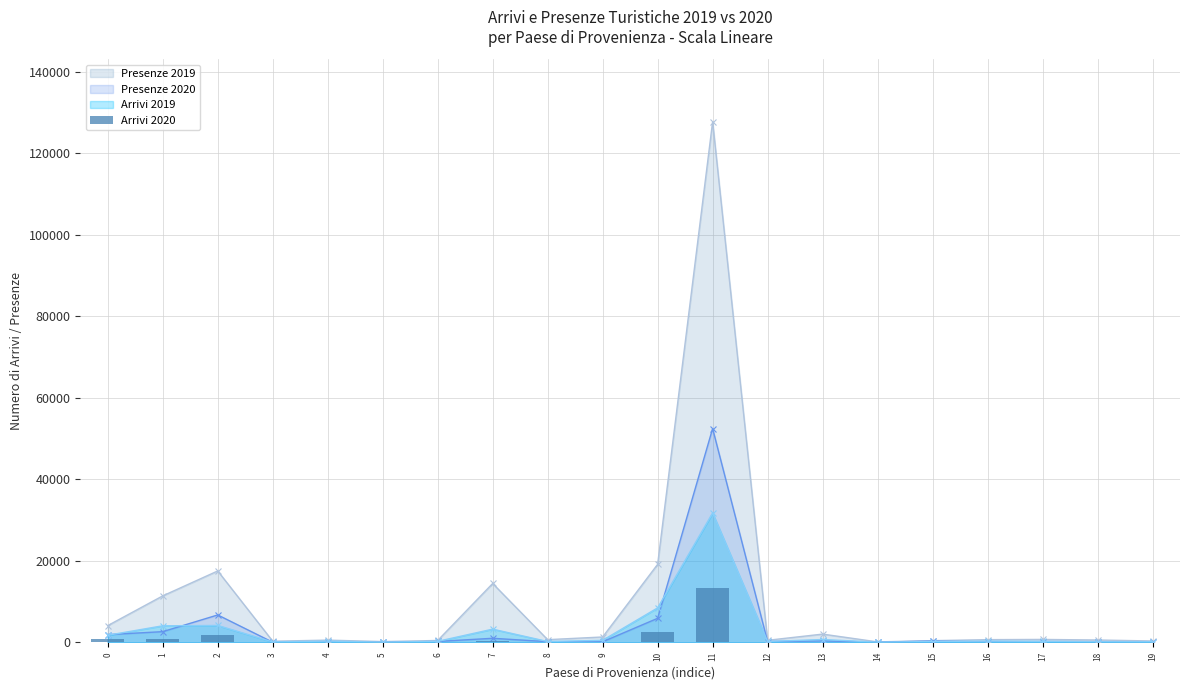

Which category has the lowest value across all series?

14